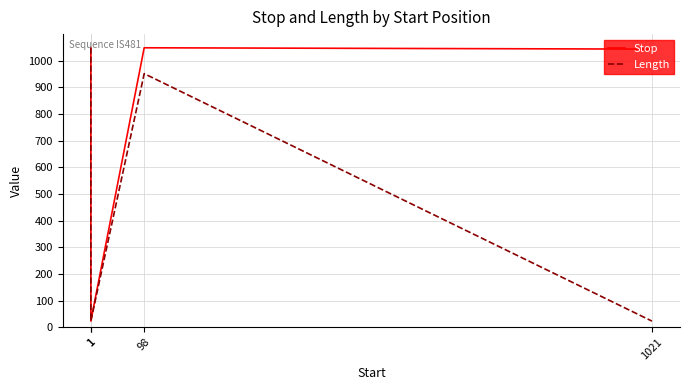

Does the chart display data point markers on the line(s)?

No